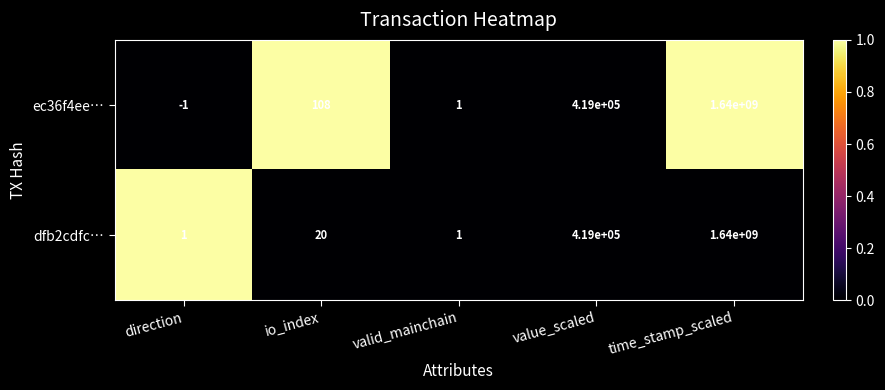

How many values in ec36f4ee… are below zero?

1